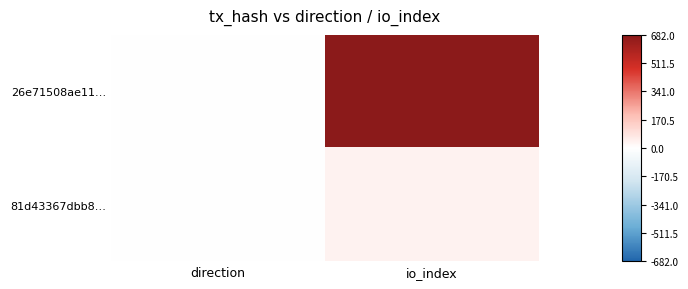

Between io_index and direction, which is larger?

io_index